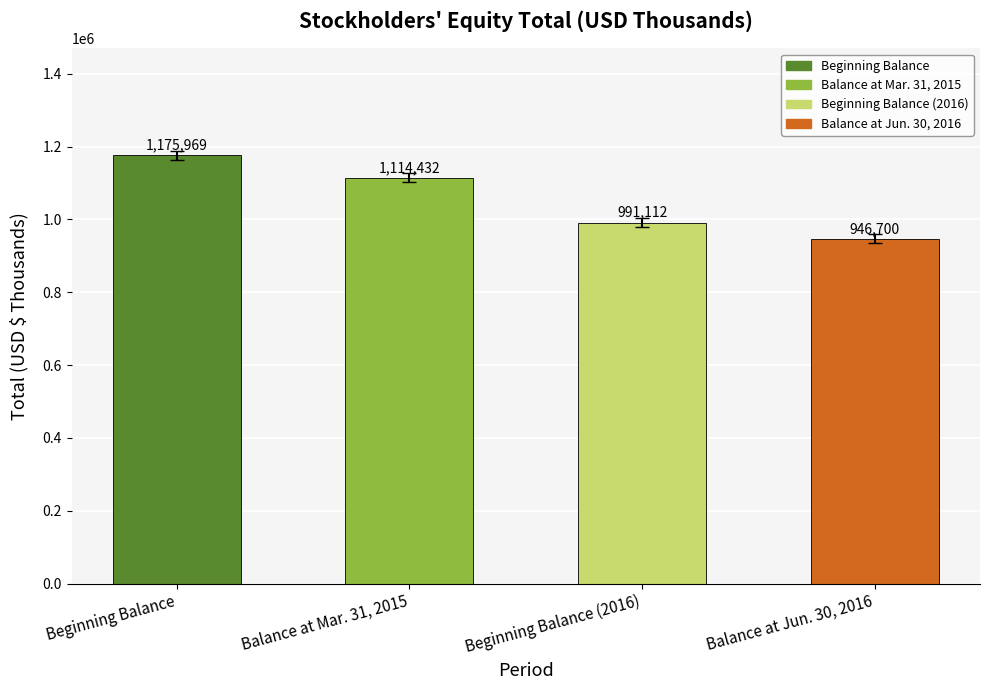

The chart shows a value of 693034 at Beginning Balance (2016). True or false?

False